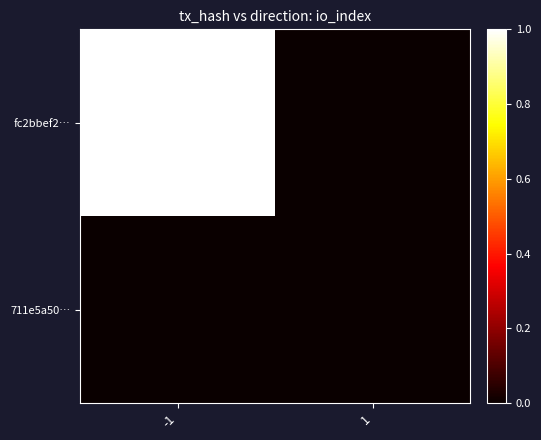

Which has a higher value, -1 or 1?

-1